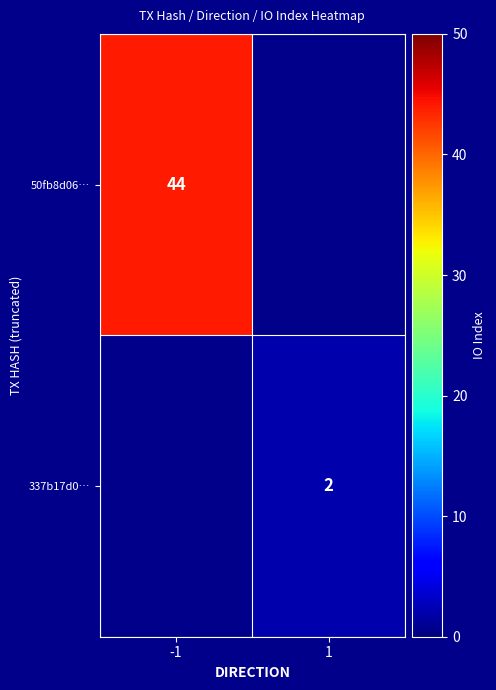

At how many categories does at least one series exceed 15?

1